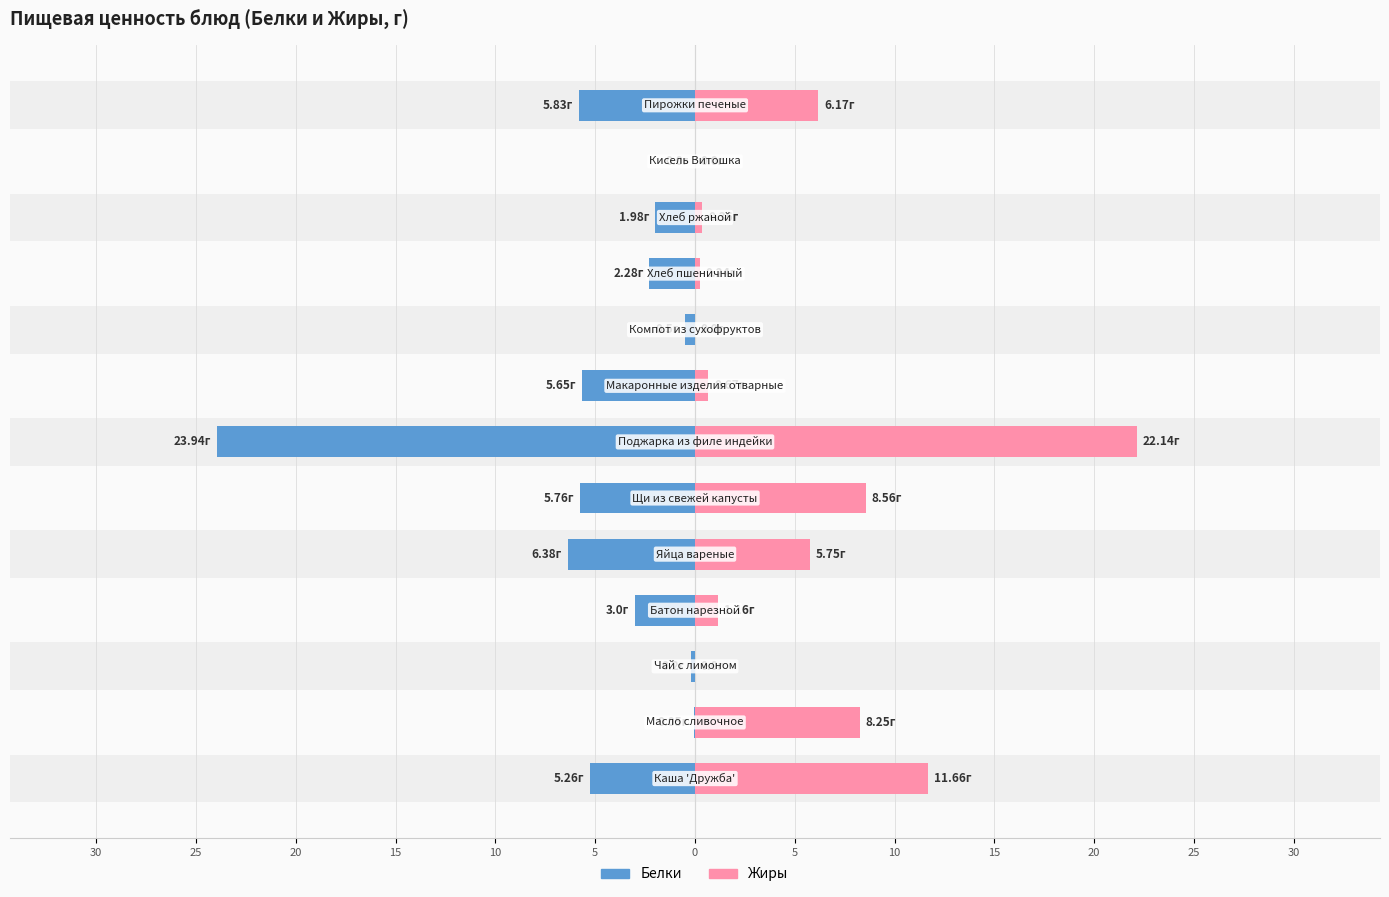

How many data points in Белки are less than 3?

6